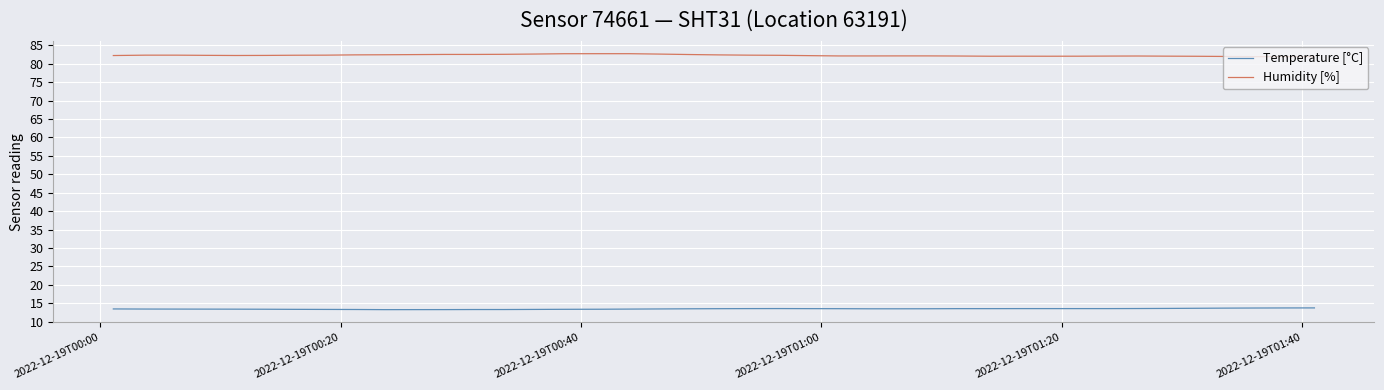

Which series has the largest total across all categories?

Humidity [%]